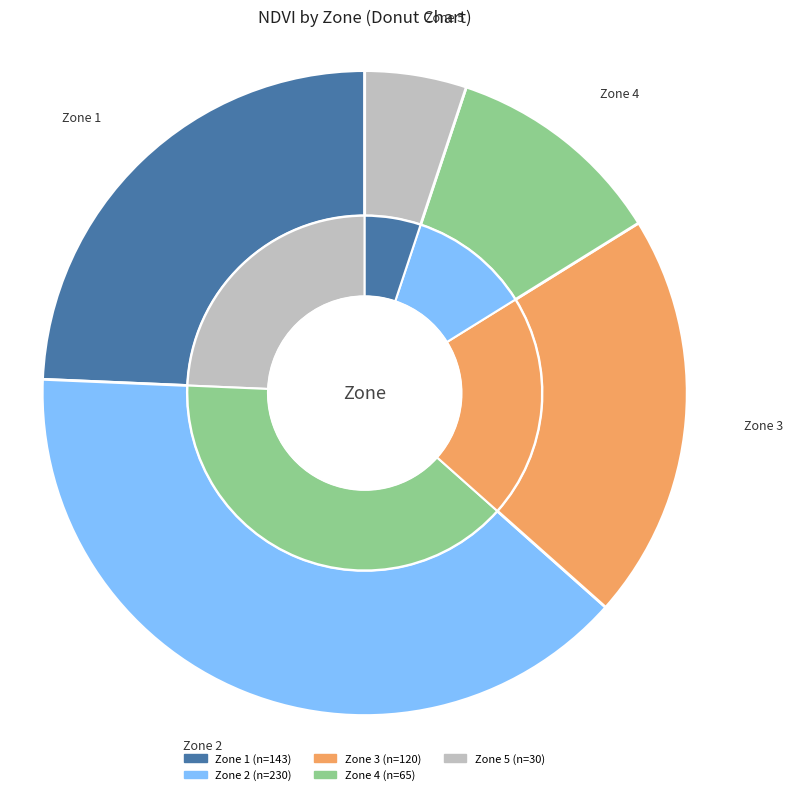

How many segments does this pie chart have?

5